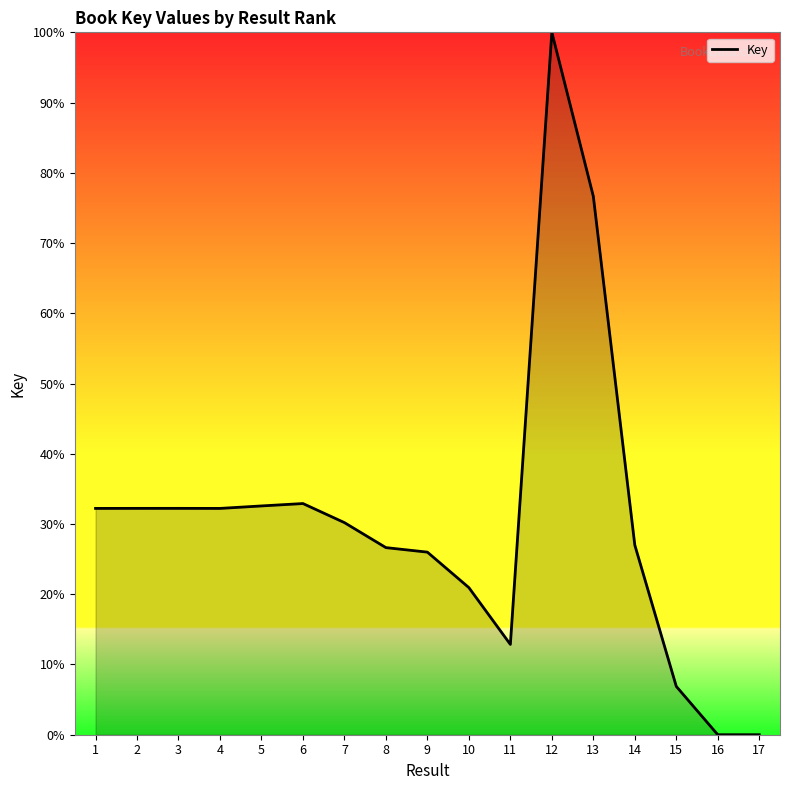

What is the greatest value displayed?

100.0